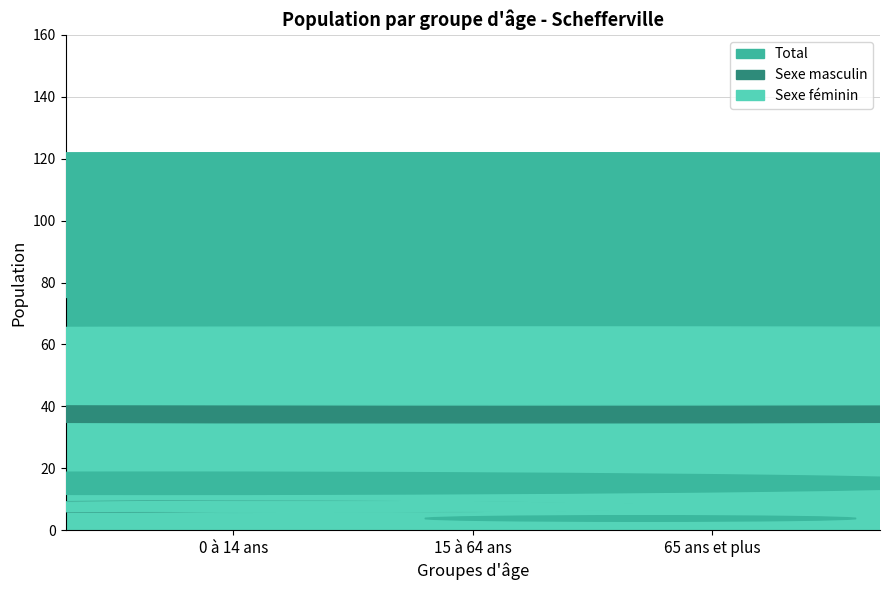

Count the number of categories in the chart.

3